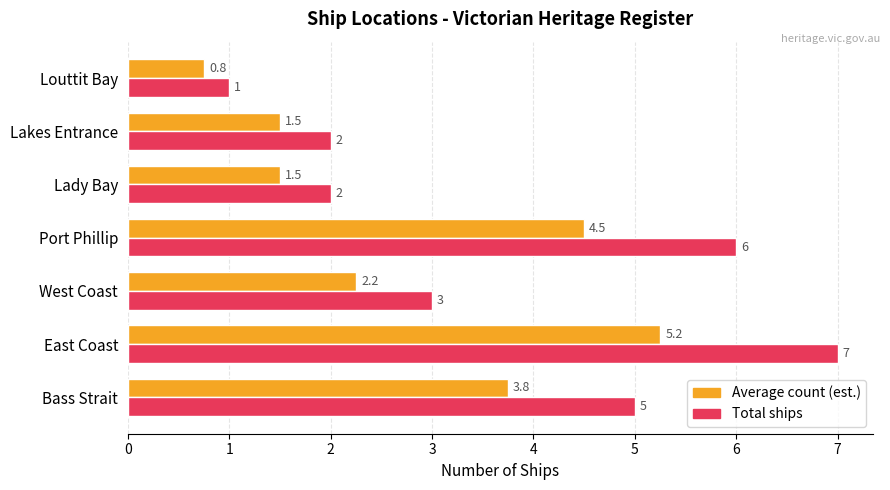

What is the sum of the Total ships values at East Coast and Port Phillip?

13.0